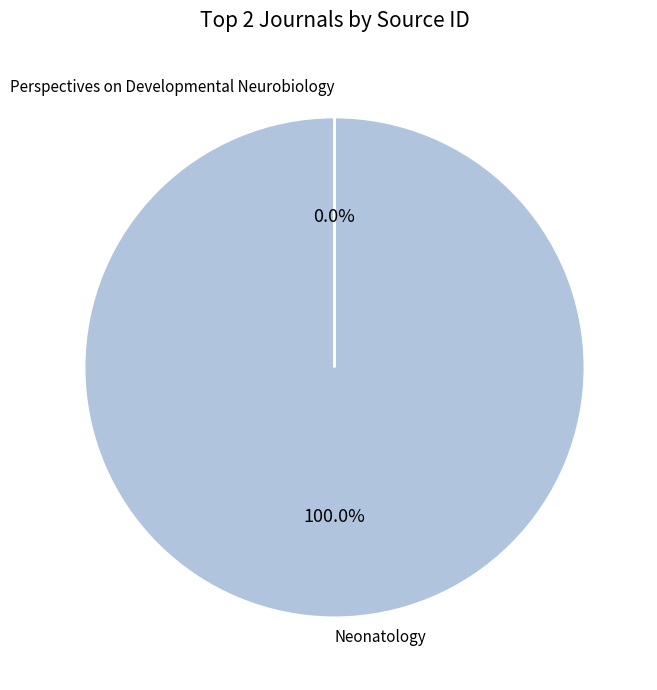

To the nearest percent, what is the average slice percentage?

50%